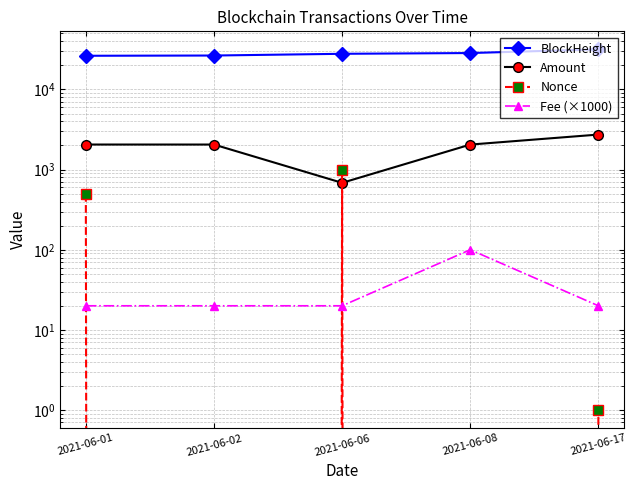

True or false: Amount and Nonce cross at least once.

True